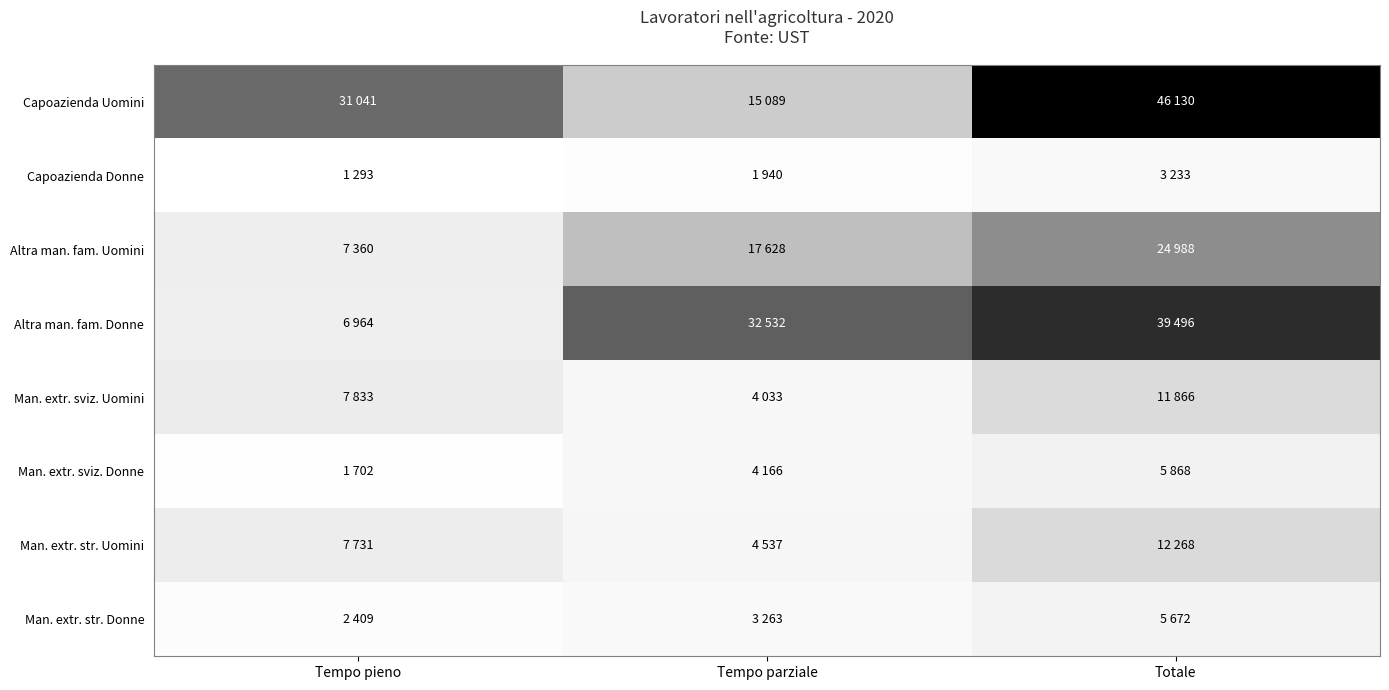

At which category is the sum across all series the highest?

Totale